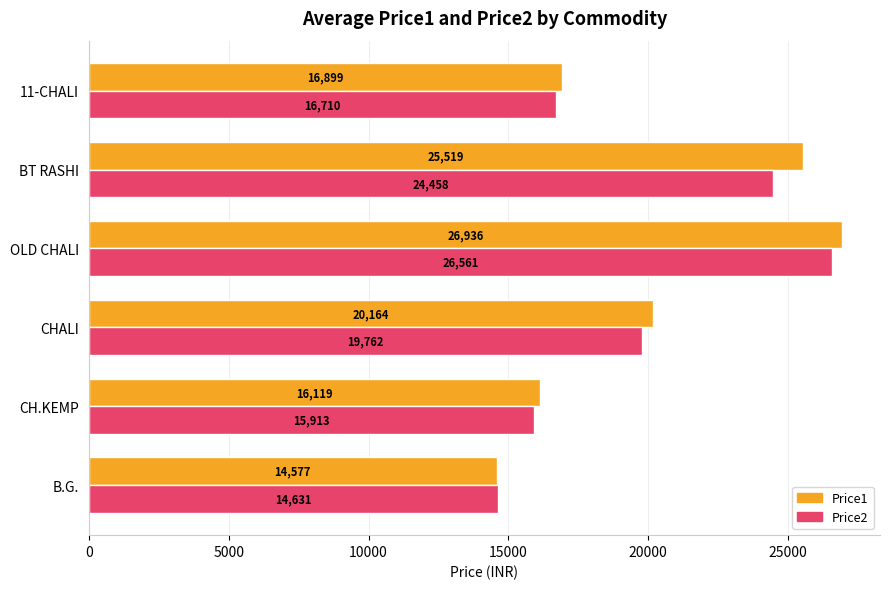

What is the difference between the Price2 values at 11-CHALI and BT RASHI?

7748.0